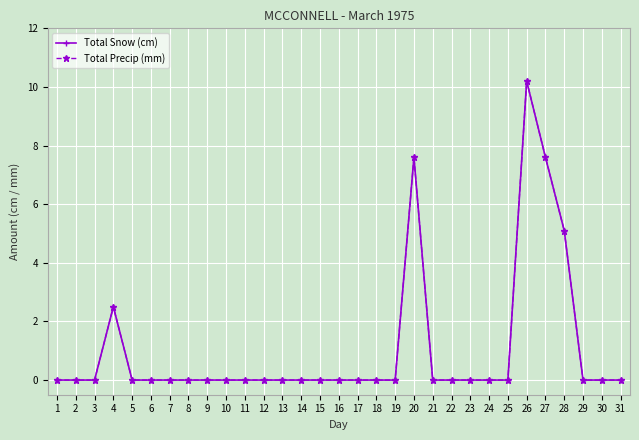

At which label is Total Precip (mm) closest to 5?

28